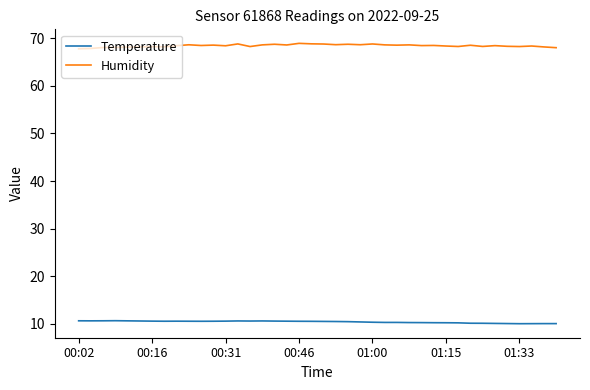

Rank the series by their maximum value, from highest to lowest.

Humidity, Temperature